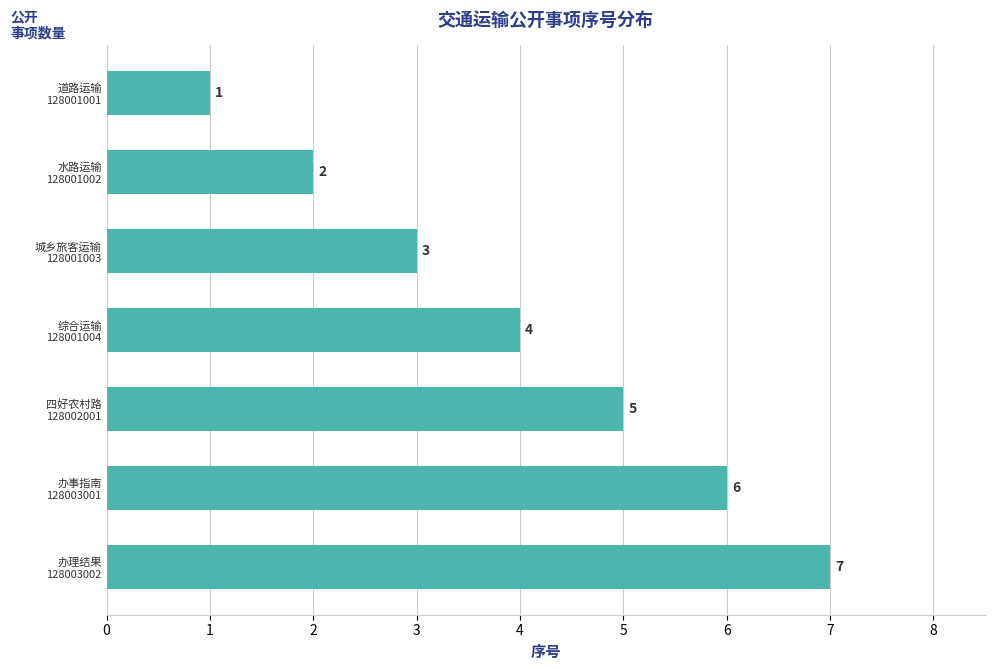

What is the value of the 5th bar from the top?

5